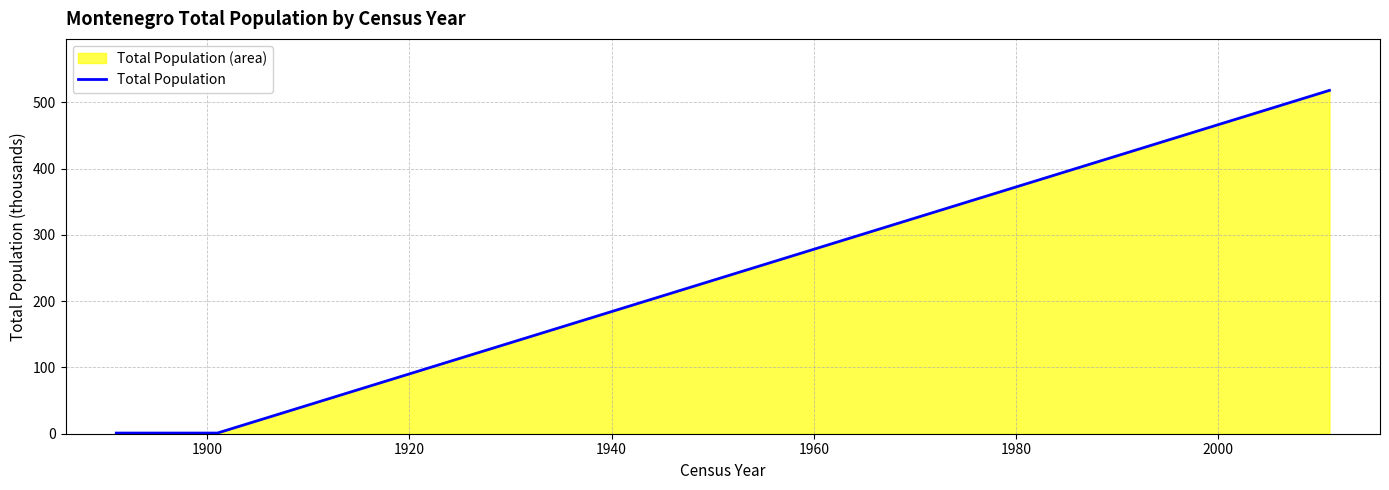

What is the greatest value displayed?

518